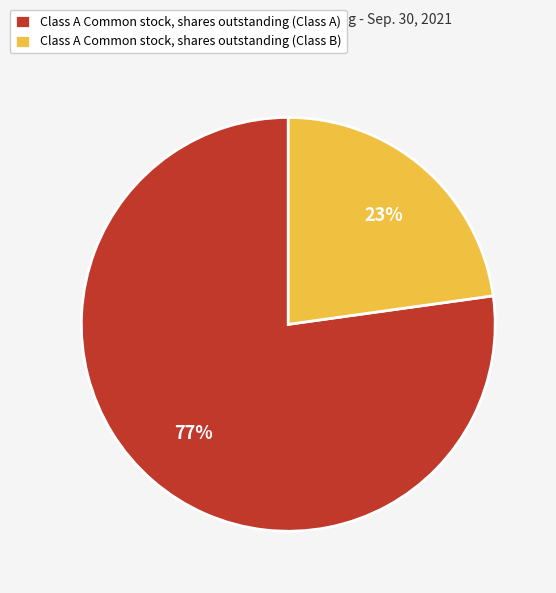

Is there a majority slice in this chart?

Yes